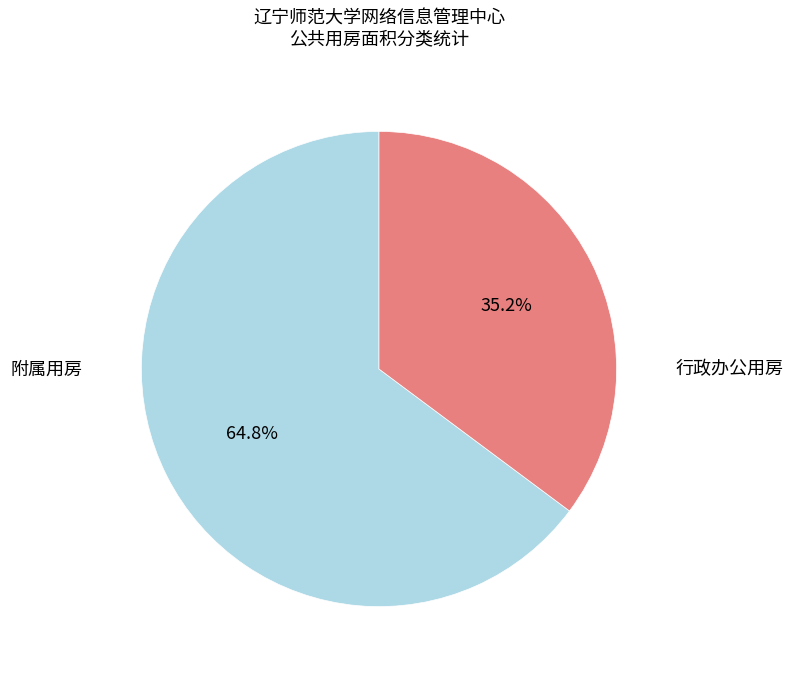

Count the number of slices in the pie.

2